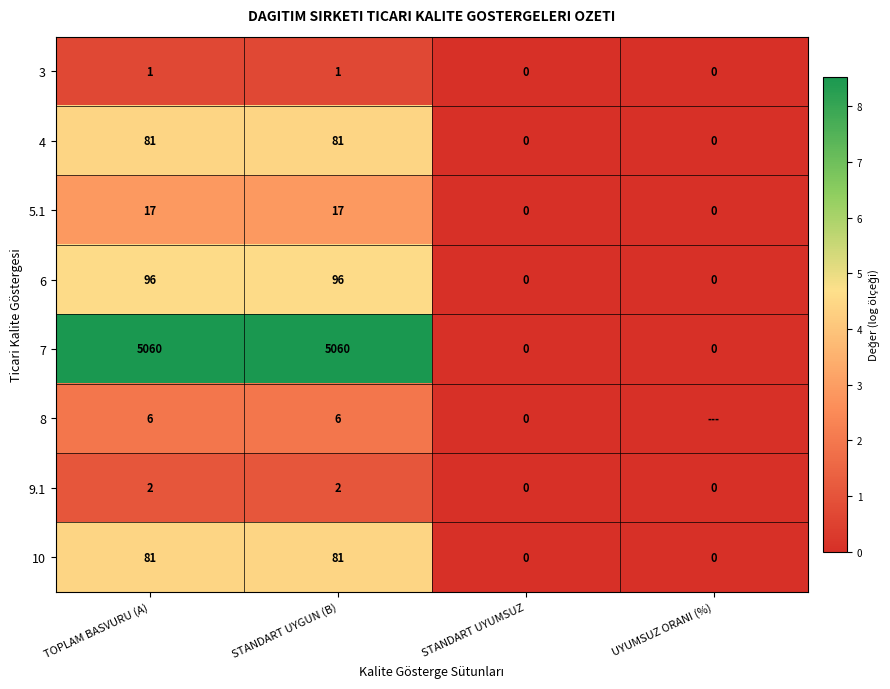

At how many categories does at least one series exceed 0?

2